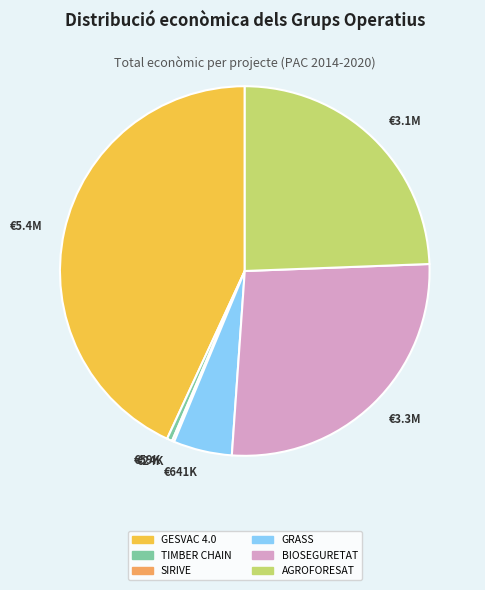

Is the sum of €59K and €3.3M greater than half?

No